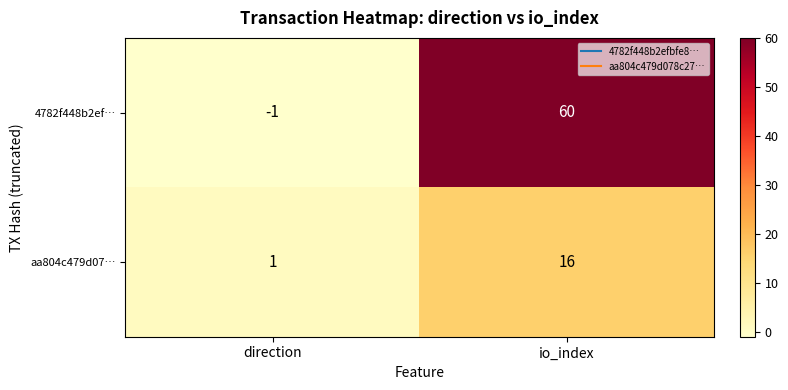

How many data points does each series have?

2